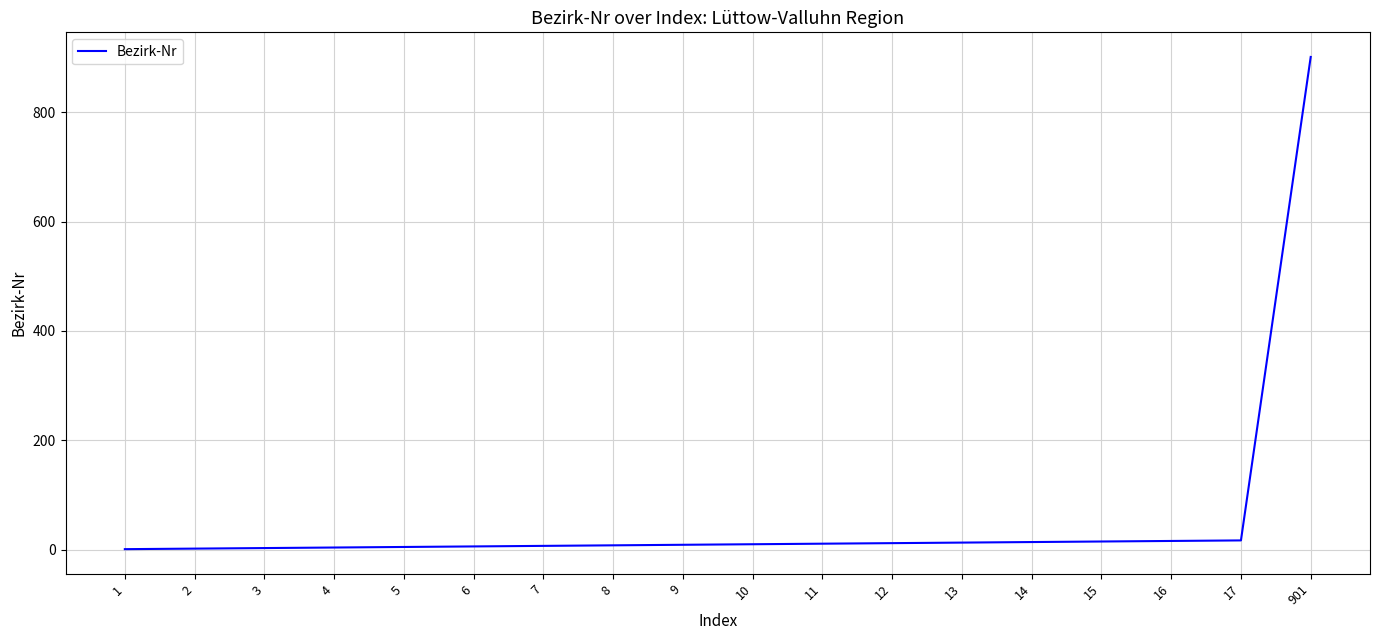

Which label corresponds to the largest value in the chart?

901